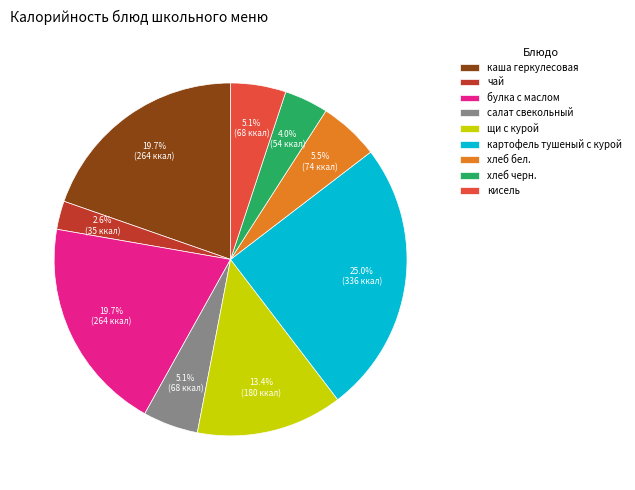

To the nearest percent, what is the average slice percentage?

11%